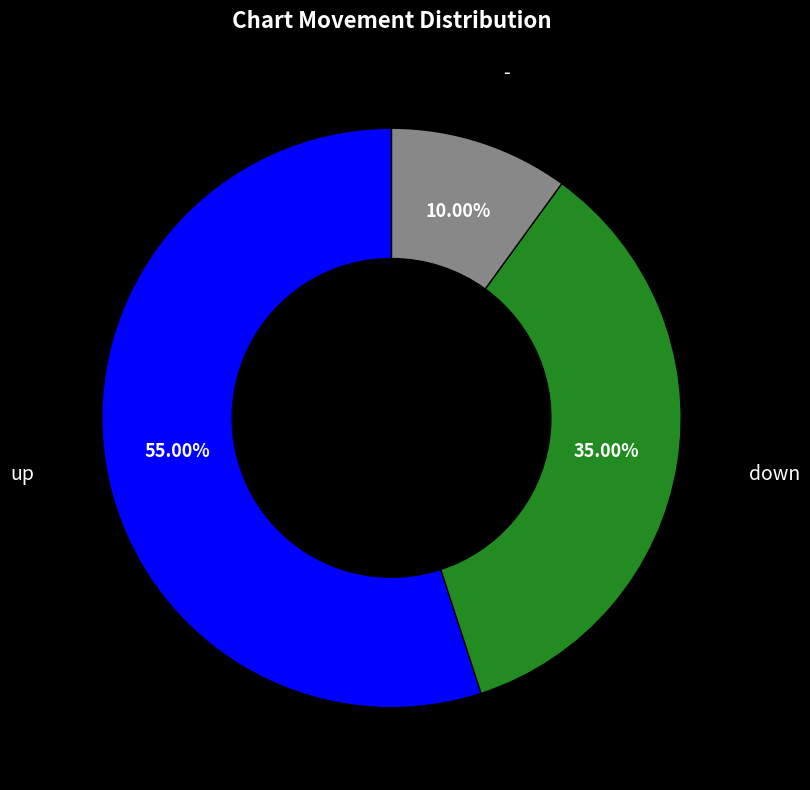

Is there any slice that represents more than half of the pie?

Yes